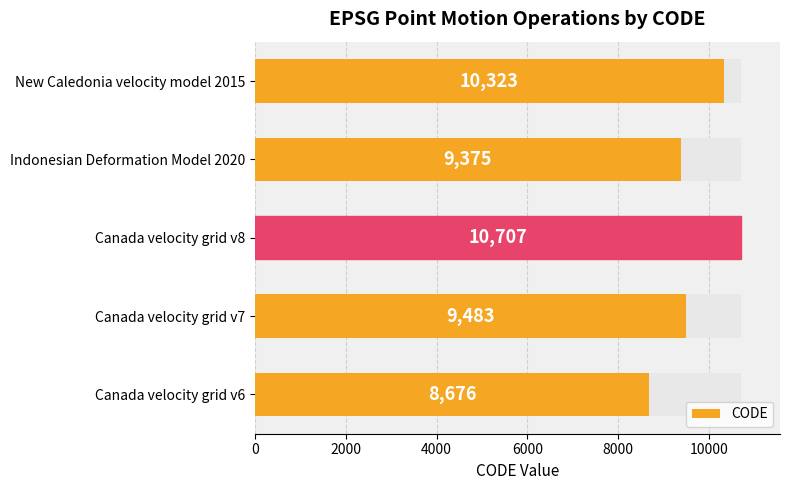

What is the value of the 1st bar from the left?

8676